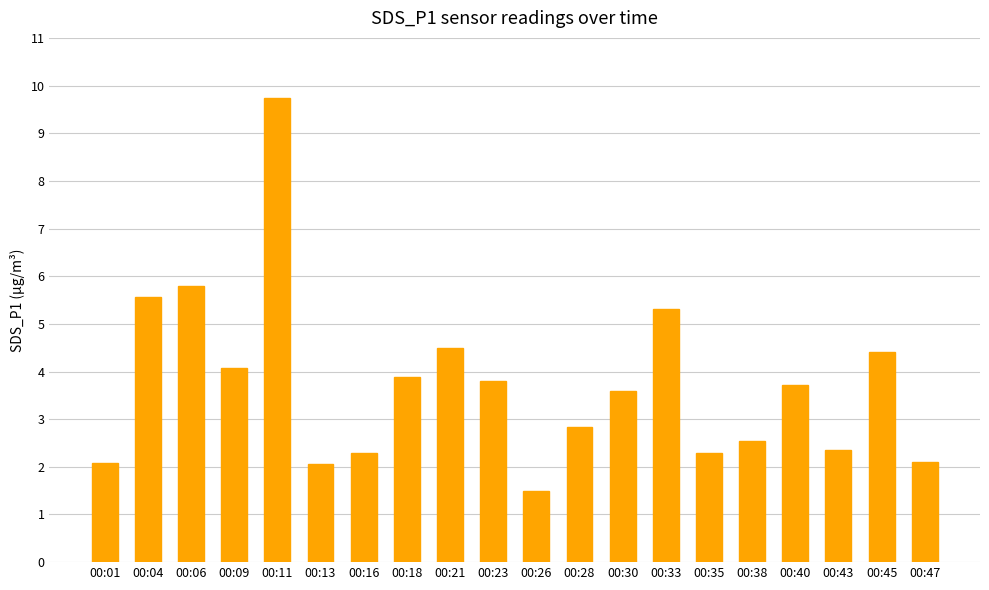

What is the value of the 18th bar from the left?

2.4